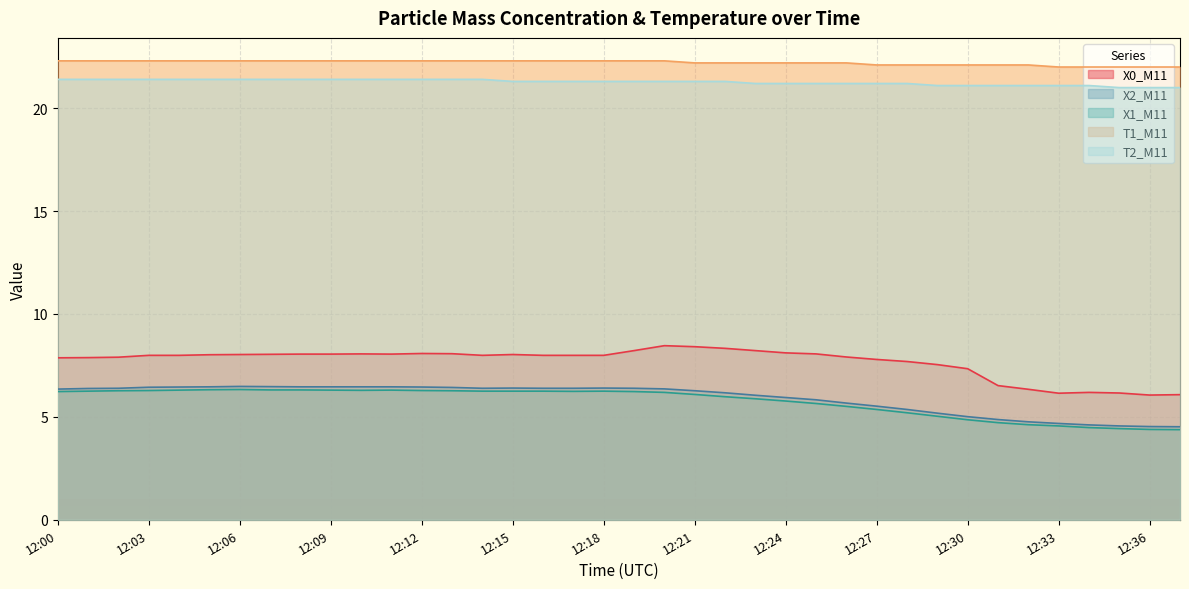

What is the difference between the maximum and minimum values in the T1_M11 series?

0.3